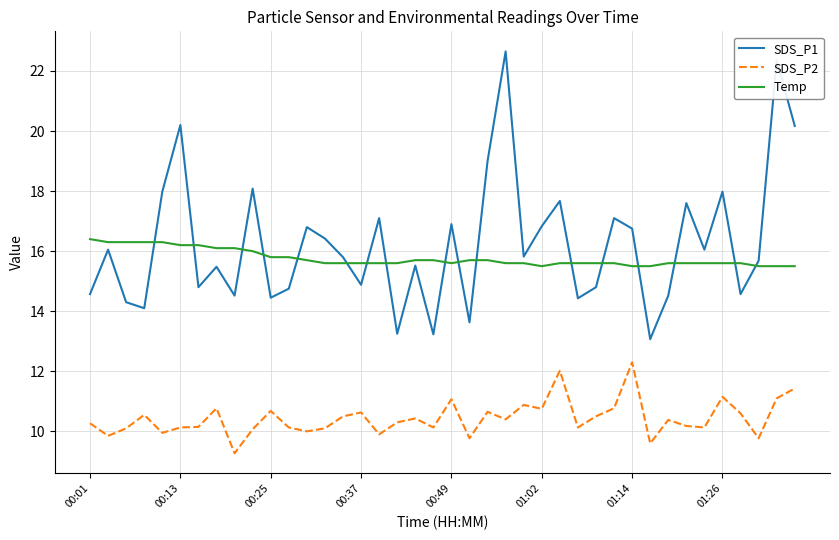

What are all the series names shown in the legend?

SDS_P1, SDS_P2, Temp